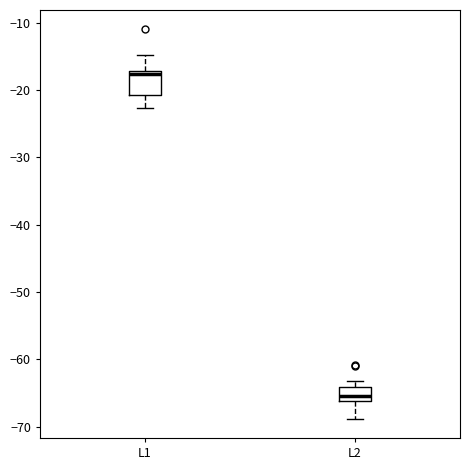

Reading left to right, transcribe this box plot: for each box, give where its median line is, the range the box spans, and where its two whiskers end, as read against the y-axis. The values are not printed on the chart, so give them approximately, as read against the axis.

L1: median -18, box -21 to -17, whiskers -23 to -15
L2: median -65, box -66 to -64, whiskers -69 to -63